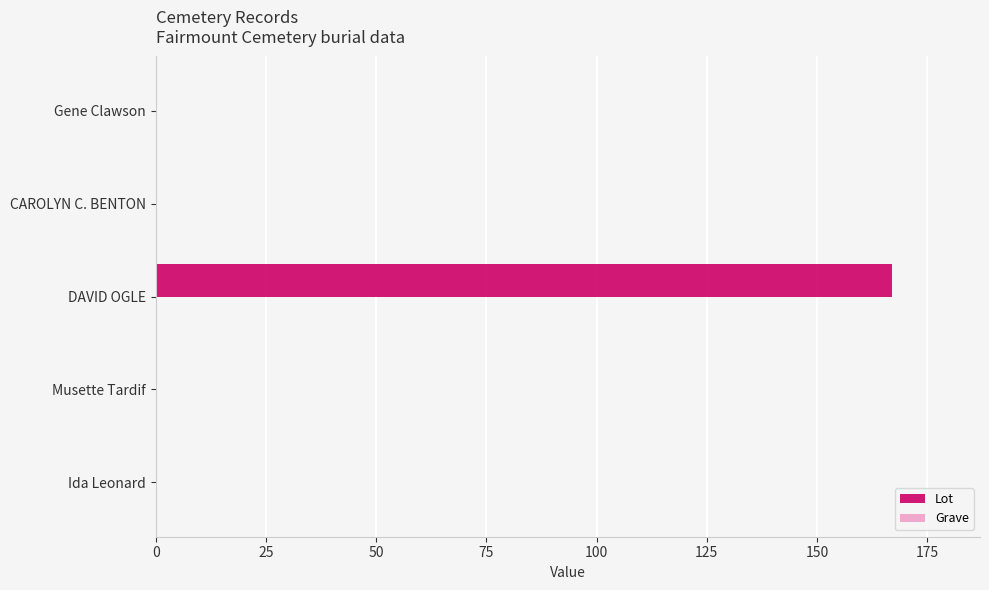

Are the bars horizontal?

Yes